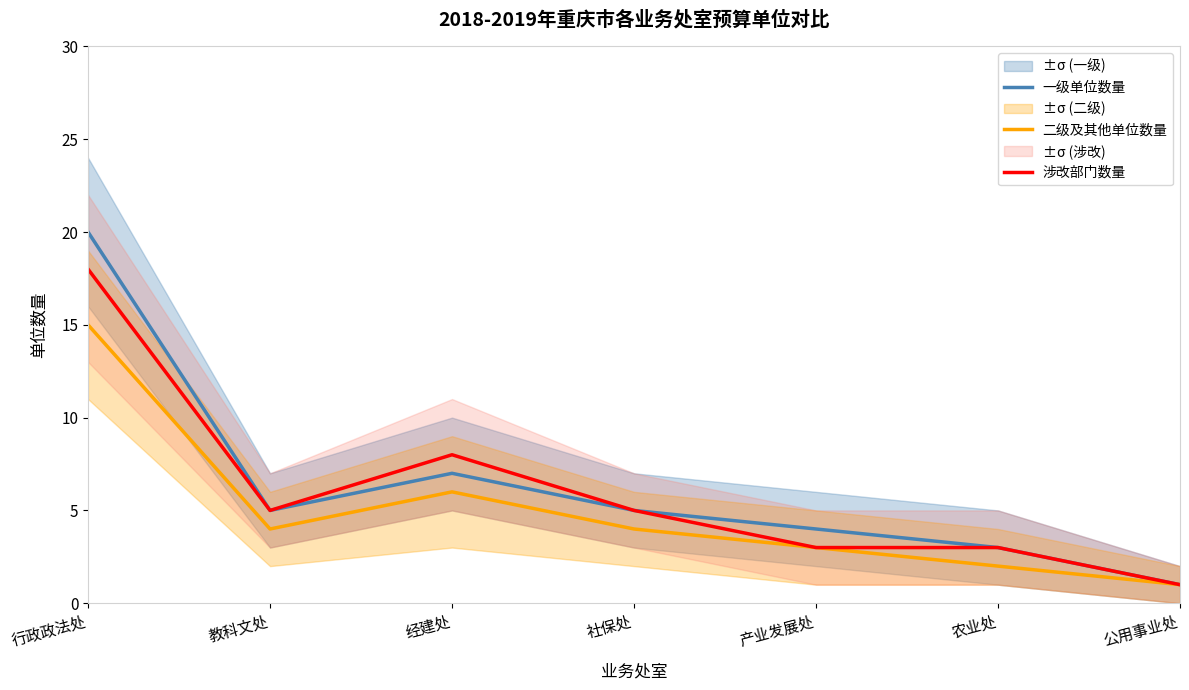

Reading left to right, list all the values displayed in this chart.

一级单位数量: 20	5	7	5	4	3	1
二级及其他单位数量: 15	4	6	4	3	2	1
涉改部门数量: 18	5	8	5	3	3	1